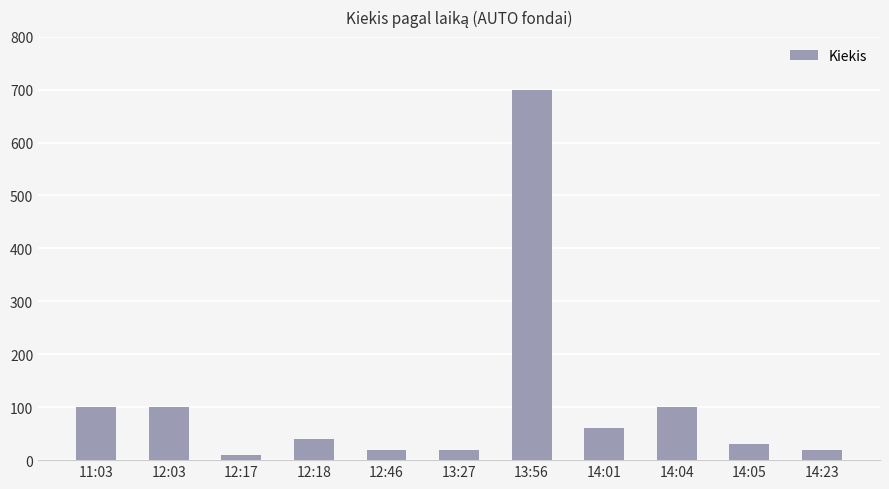

What is the label of the 3rd bar from the left?

12:17